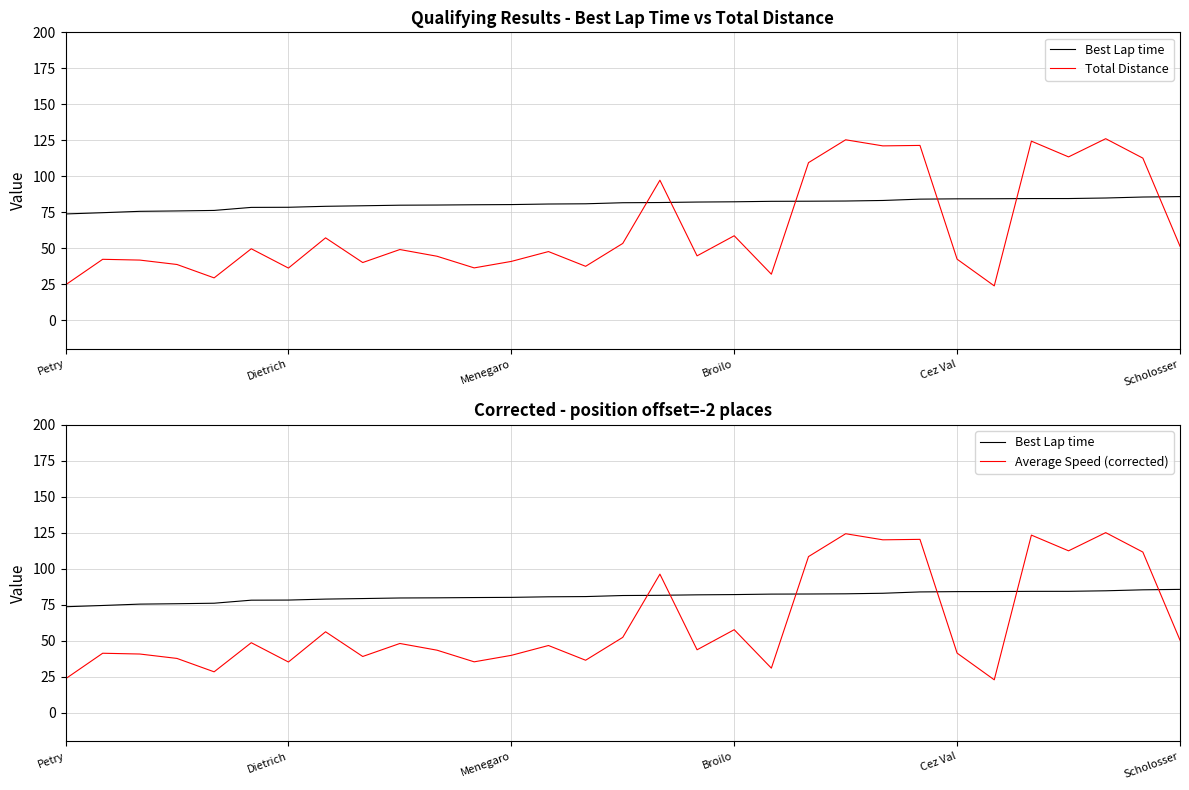

What value does the Total Distance series have at 25?

23.8